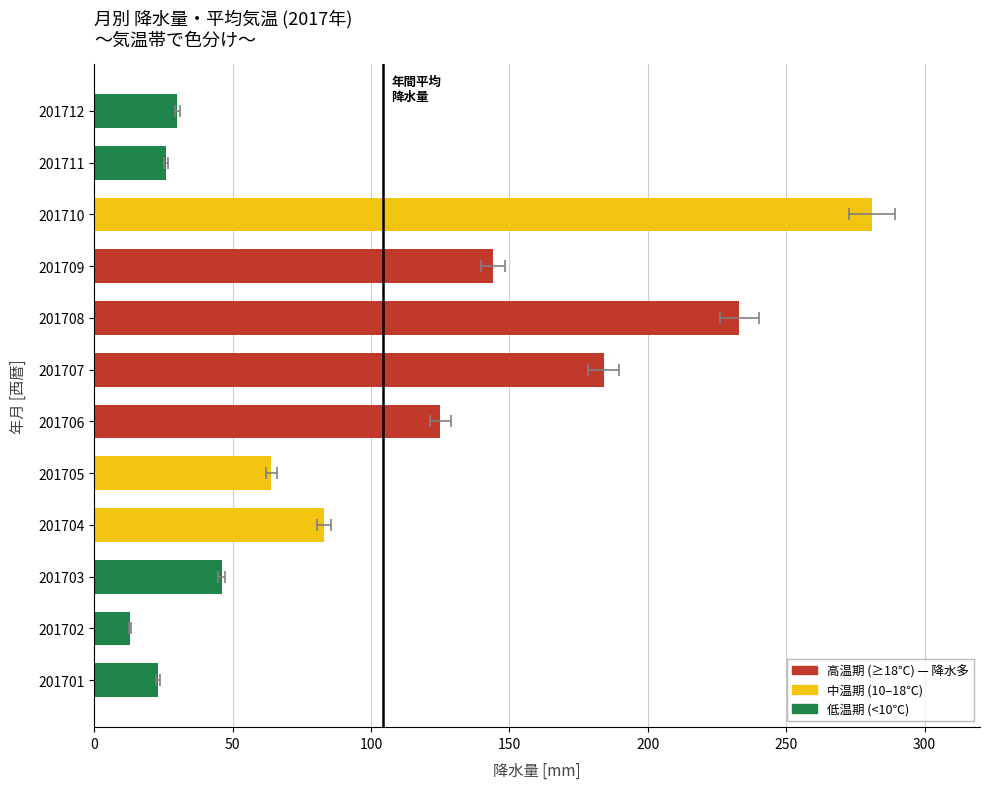

Is it true that the value at 201707 is 91?

False